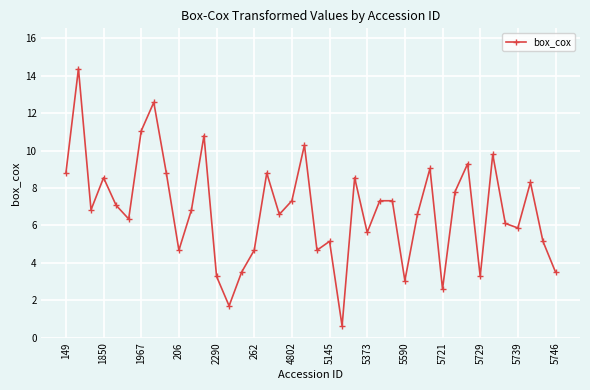

Count the number of data series in this chart.

1